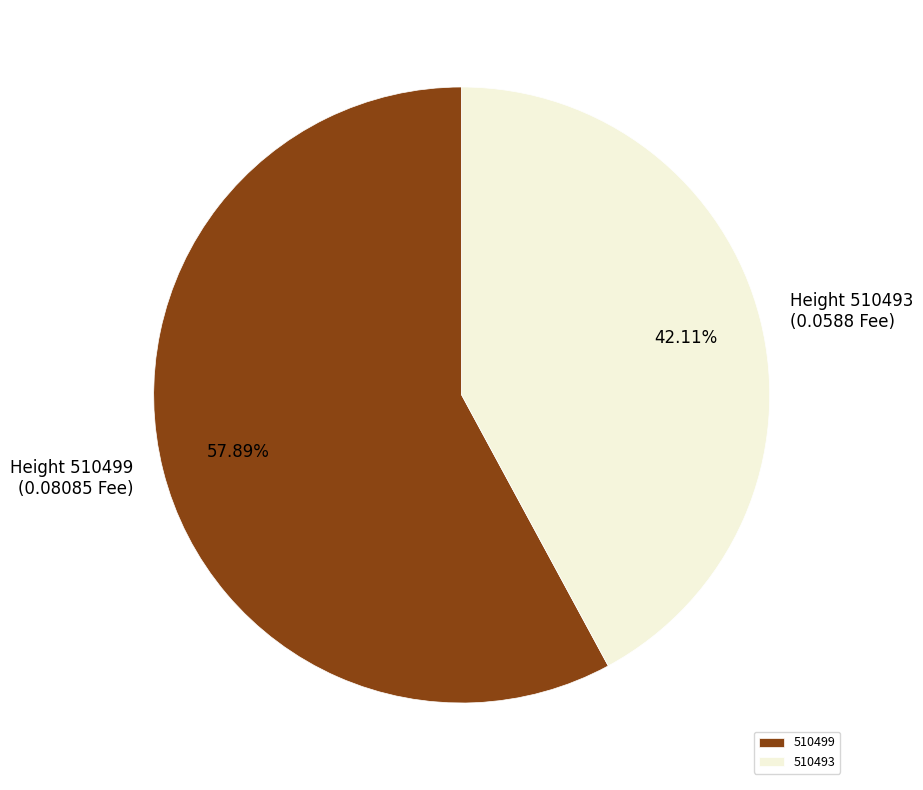

What portion of the pie excludes 510493?

57.9%